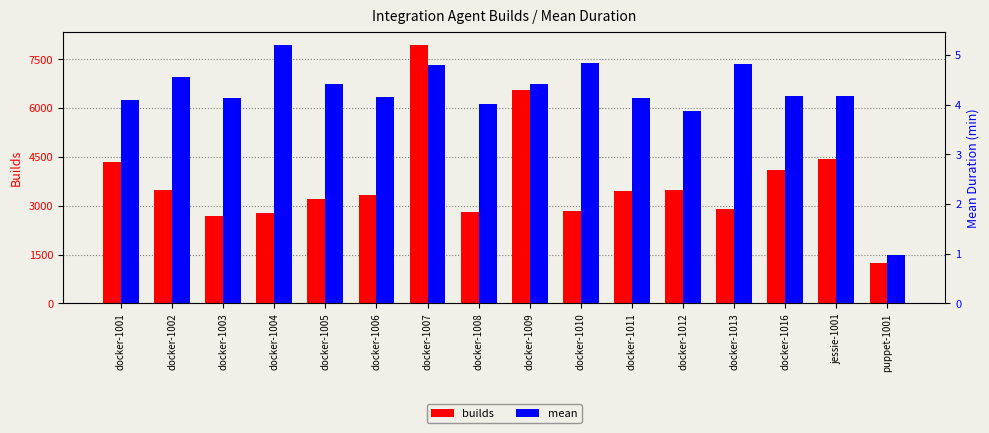

Rank the categories by builds value from lowest to highest.

puppet-1001, docker-1003, docker-1004, docker-1008, docker-1010, docker-1013, docker-1005, docker-1006, docker-1011, docker-1002, docker-1012, docker-1016, docker-1001, jessie-1001, docker-1009, docker-1007